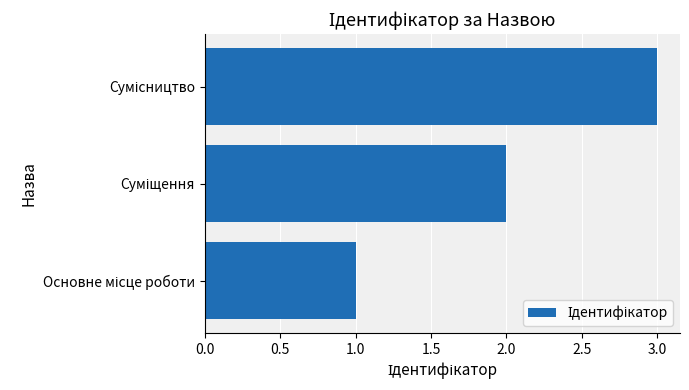

Count the values in the range 1 to 3.

3